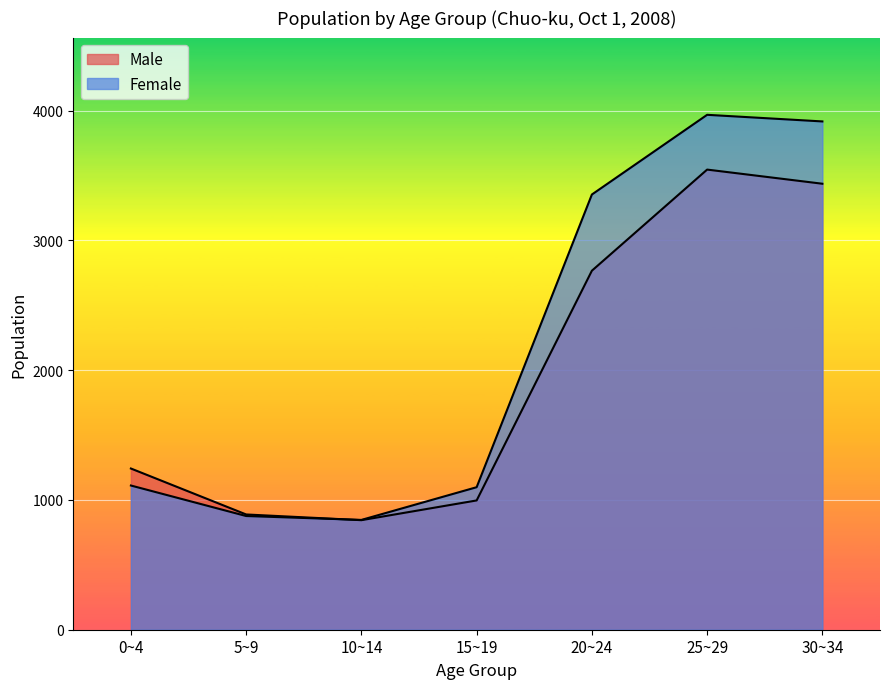

What is the highest value of the Female series?

3967